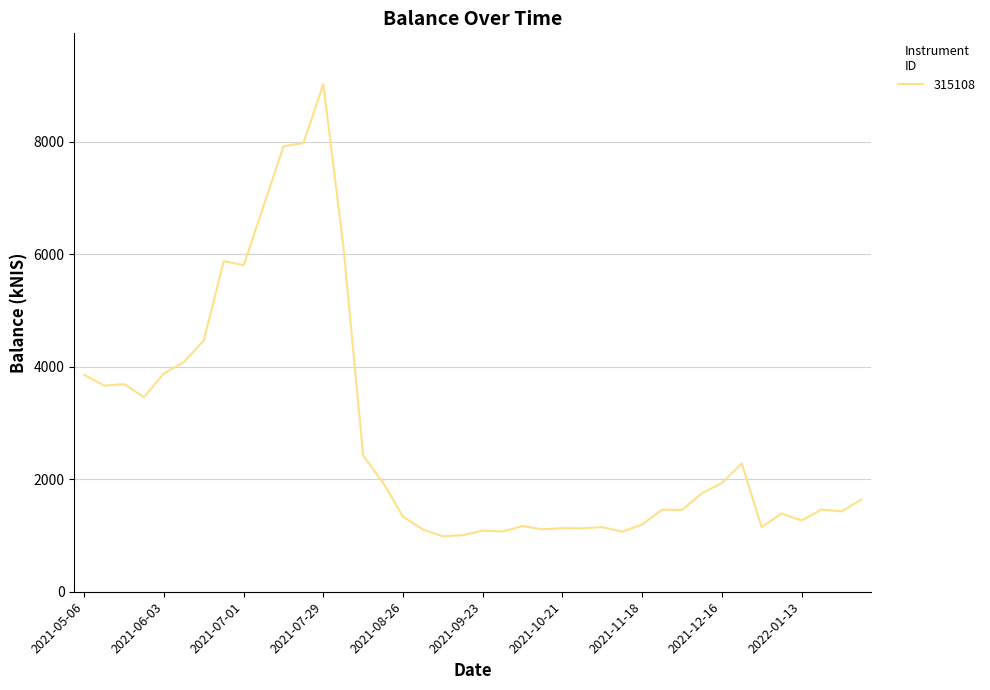

What is the difference between the maximum and minimum values?

8035.2